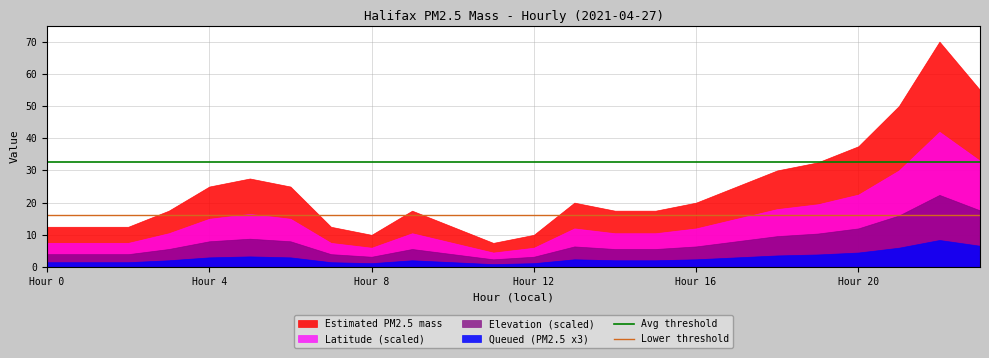

How many lines are shown in the chart?

4